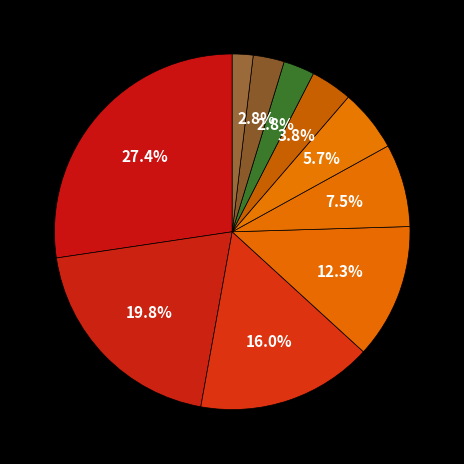

How many slices are in this pie chart?

10